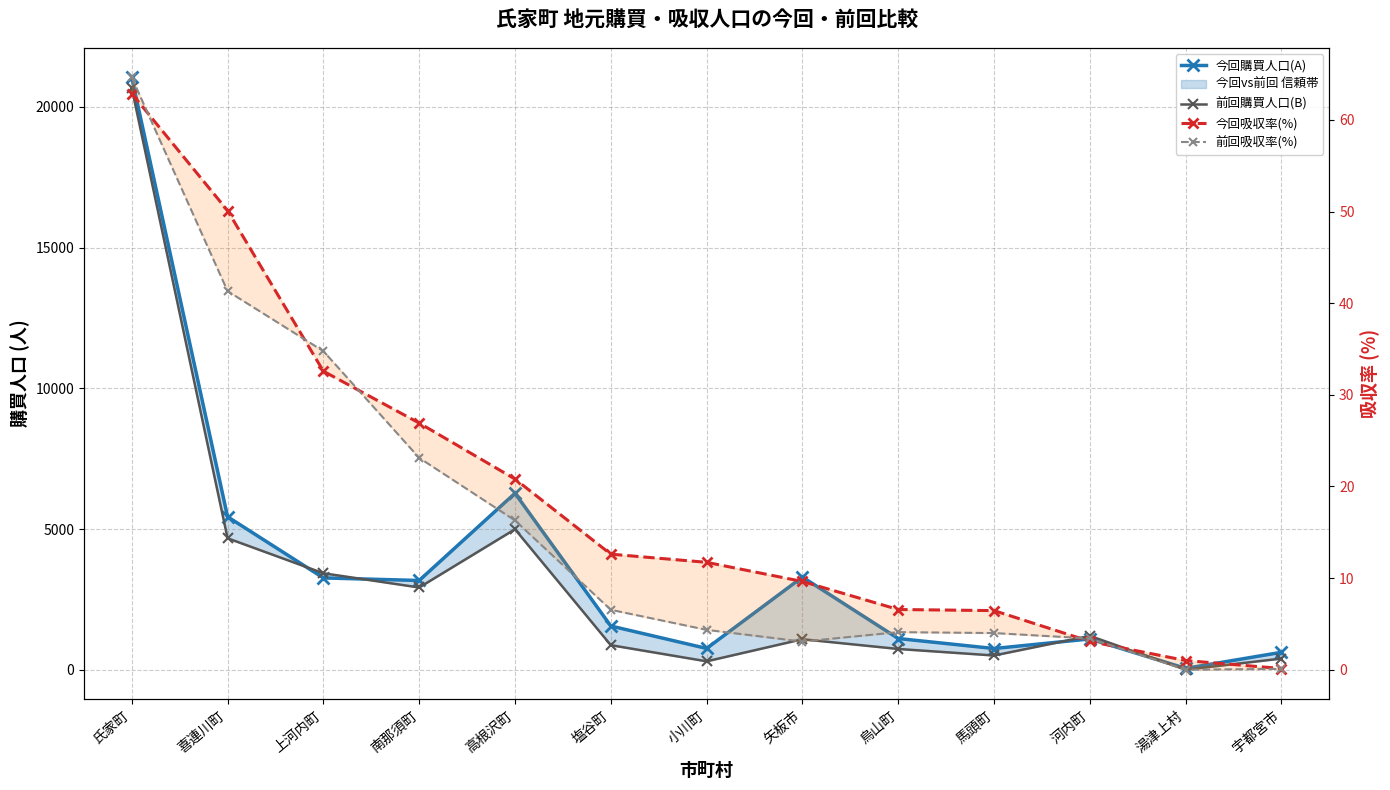

Is the value of 前回吸収率(%) at 烏山町 greater than the value of 今回吸収率(%) at 上河内町?

No